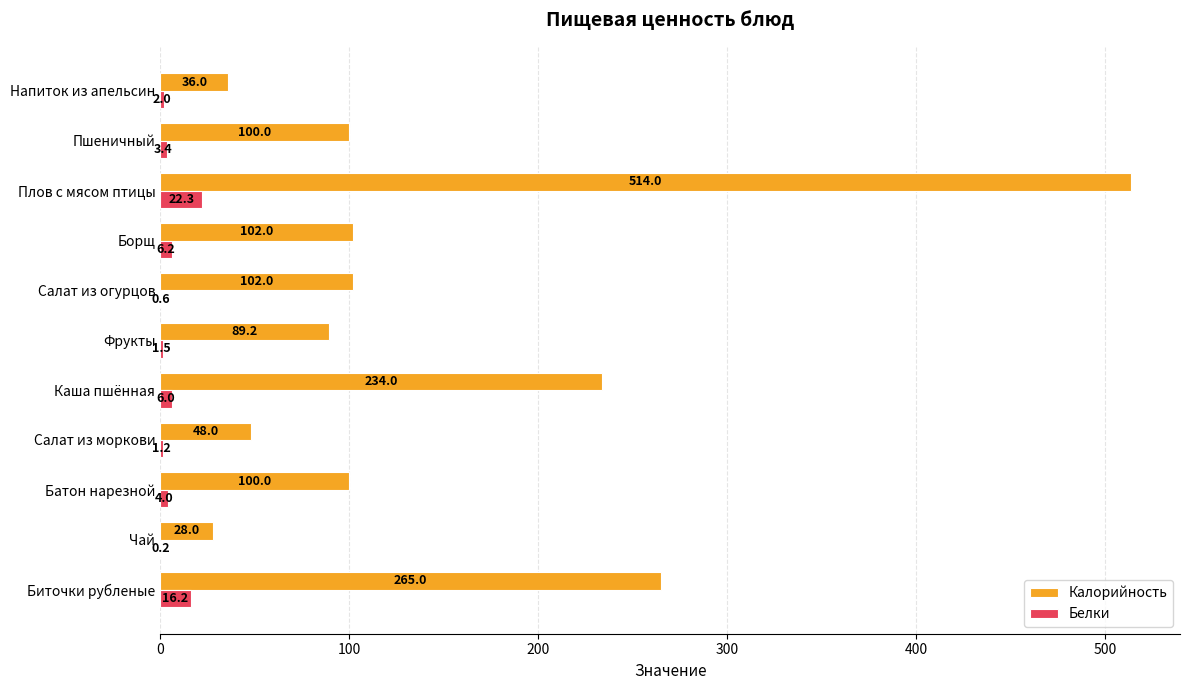

Is it true that Белки equals 1.2 at Салат из моркови?

True